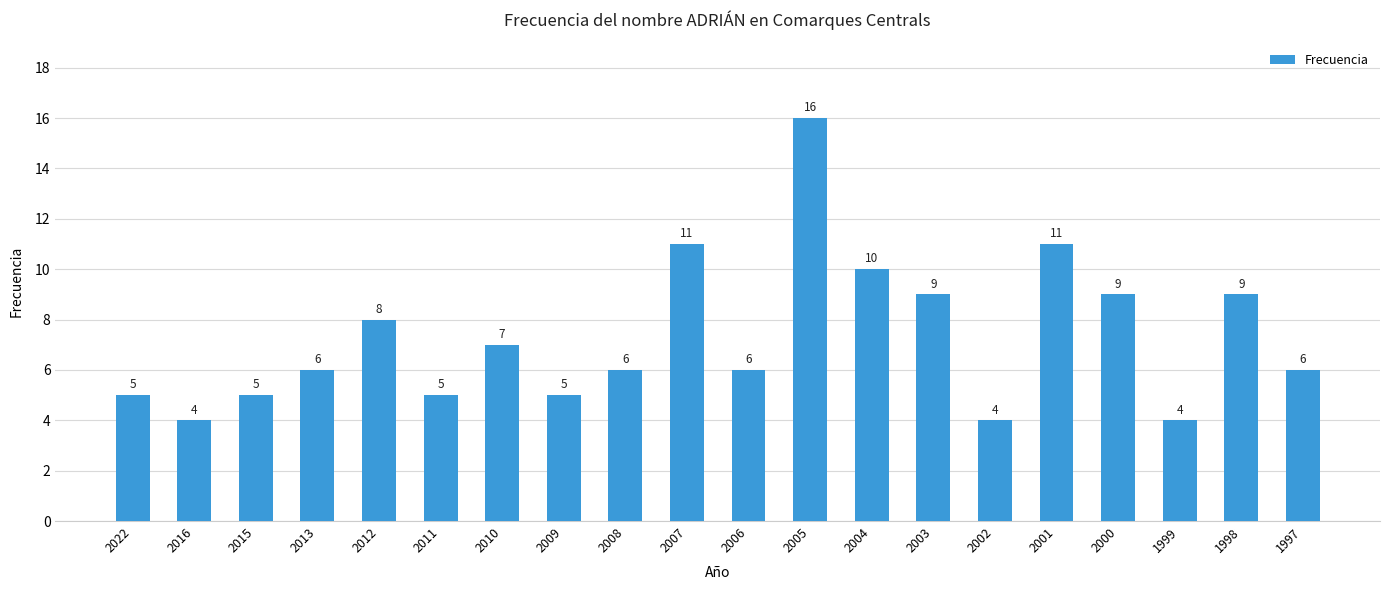

What is the sum of the values at 2011 and 1997?

11